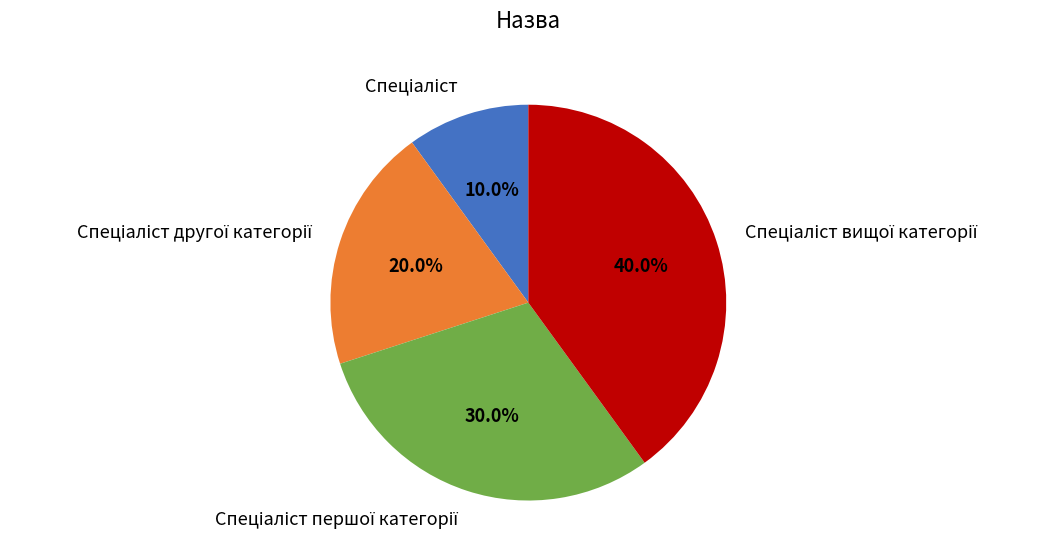

How many segments does this pie chart have?

4